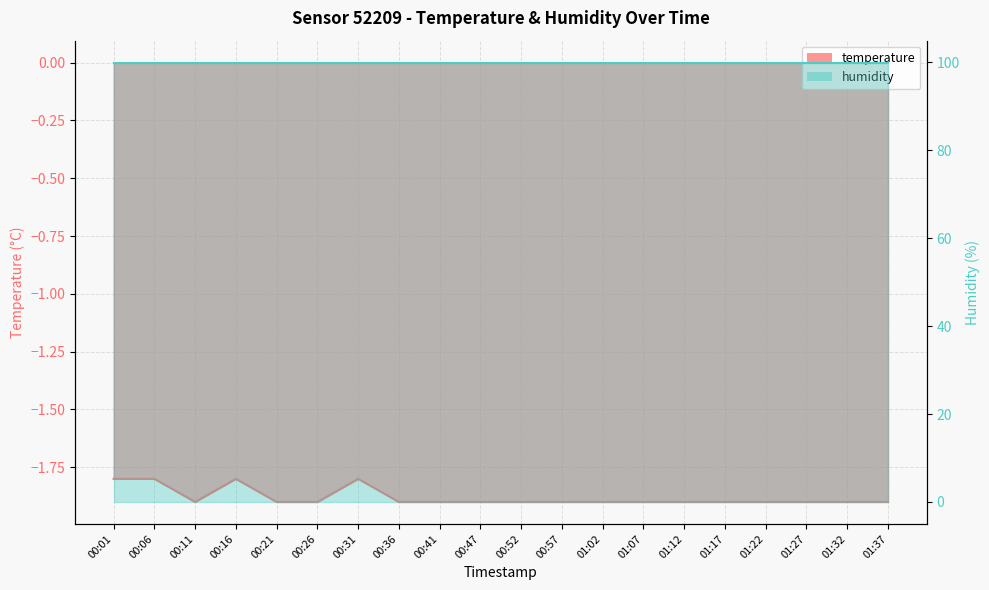

What is the sum of the values at 01:12 and 00:47?

-3.8